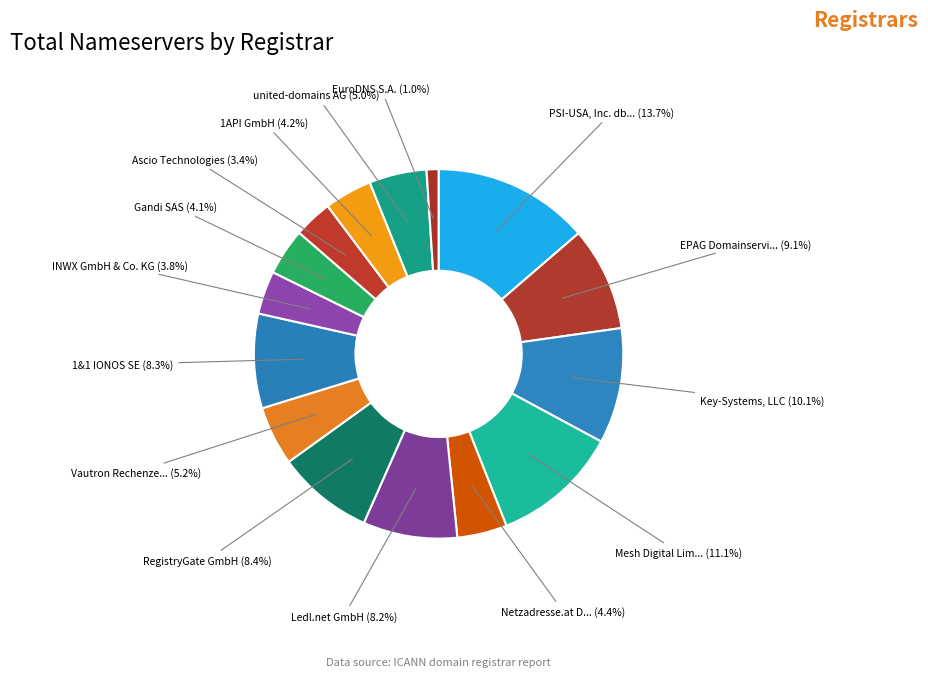

To the nearest percent, what is the average slice percentage?

7%